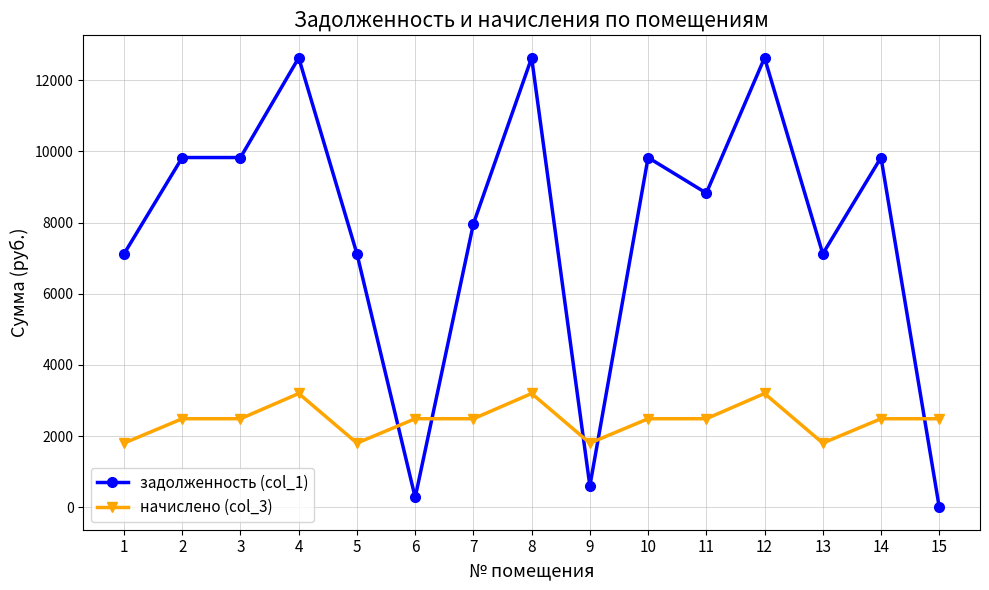

Which series ends up on top after the final intersection of задолженность (col_1) and начислено (col_3)?

начислено (col_3)